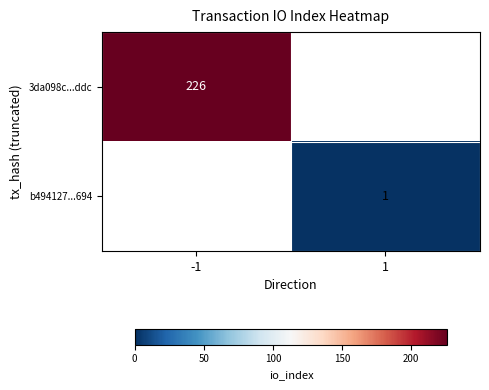

At how many categories does at least one series exceed 170?

1